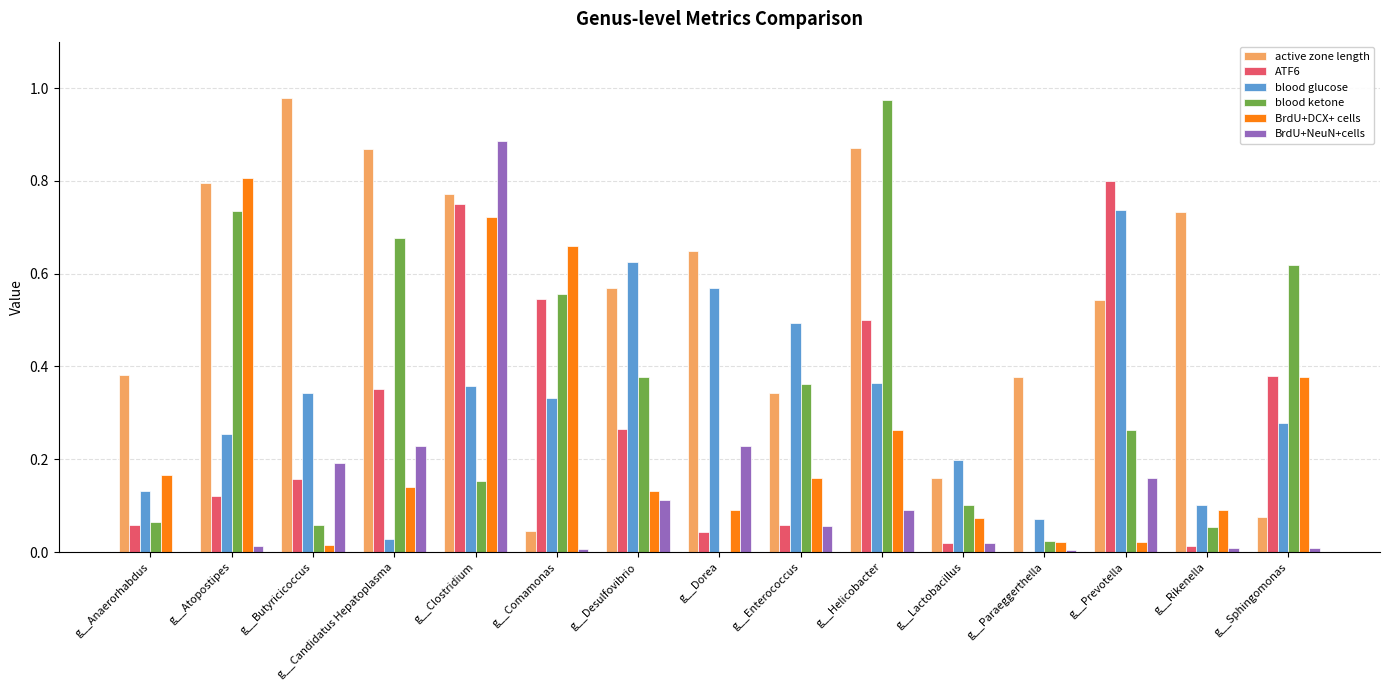

Between g__Clostridium and g__Rikenella, which series saw the biggest shift?

BrdU+NeuN+cells